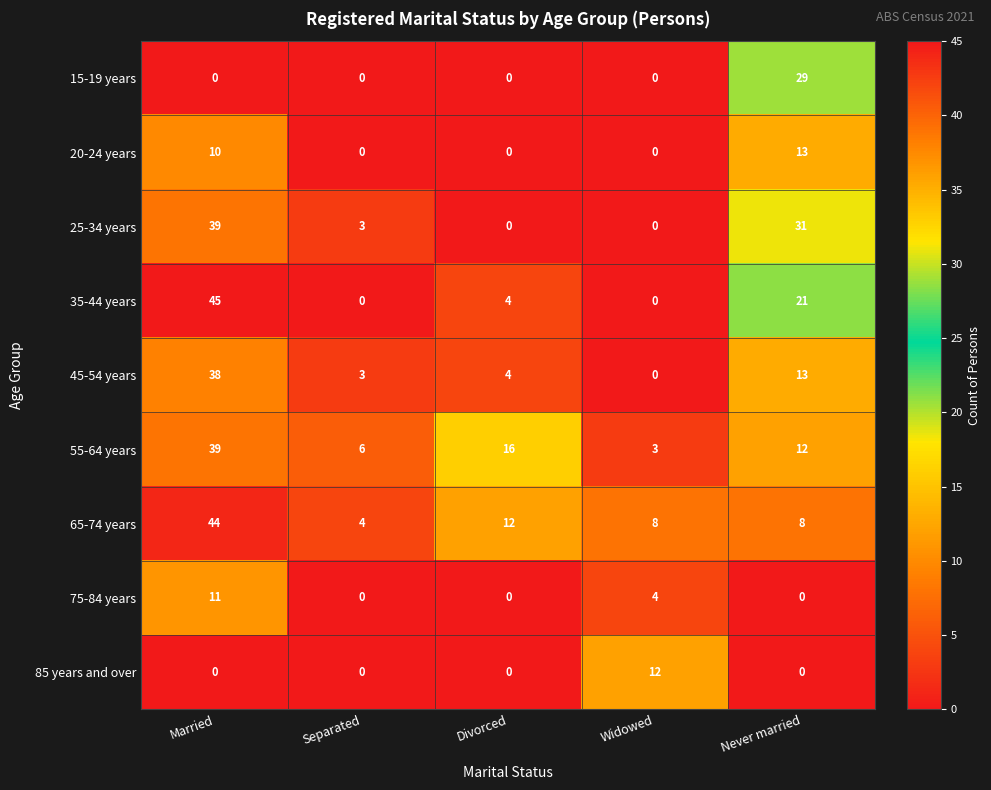

What is the average value of the 25-34 years series?

15